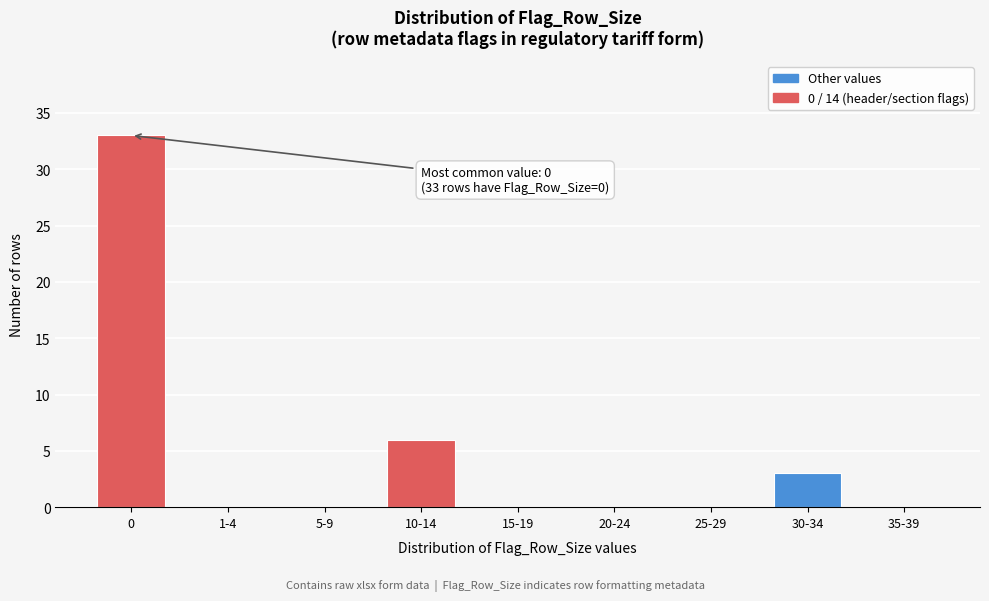

Reading left to right, what are all the values shown in this chart?

0=33	1-4=0	5-9=0	10-14=6	15-19=0	20-24=0	25-29=0	30-34=3	35-39=0